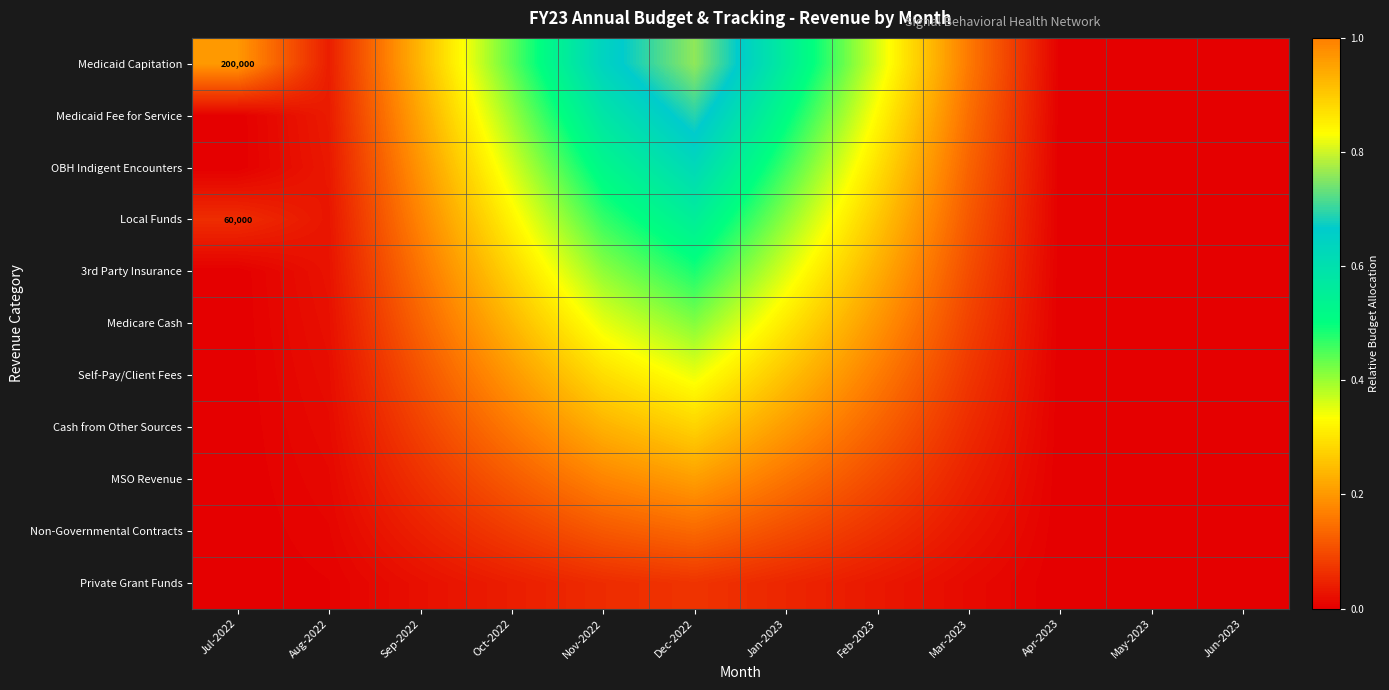

Rank the categories by Non-Governmental Contracts value from lowest to highest.

Jul-2022, Apr-2023, May-2023, Jun-2023, Aug-2022, Mar-2023, Sep-2022, Feb-2023, Oct-2022, Jan-2023, Nov-2022, Dec-2022